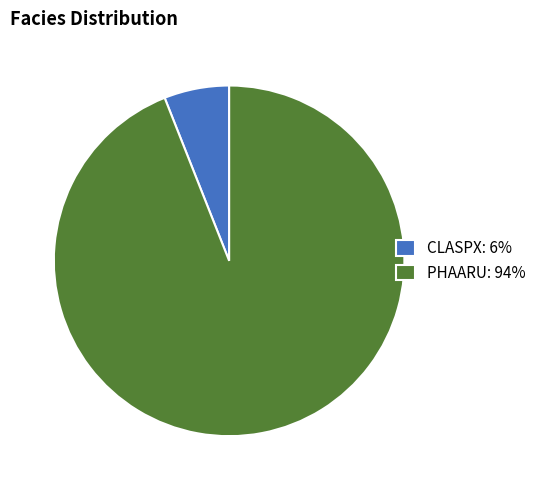

What is the ratio of the value at CLASPX to the value at PHAARU?

0.1